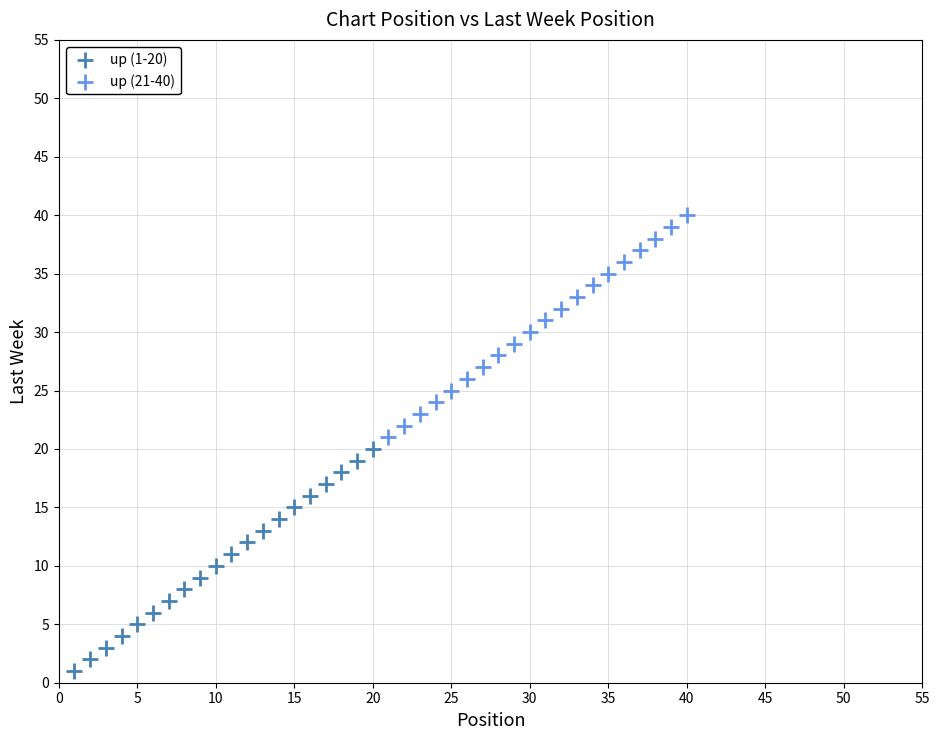

Which series reaches the minimum Y coordinate?

up (1-20)